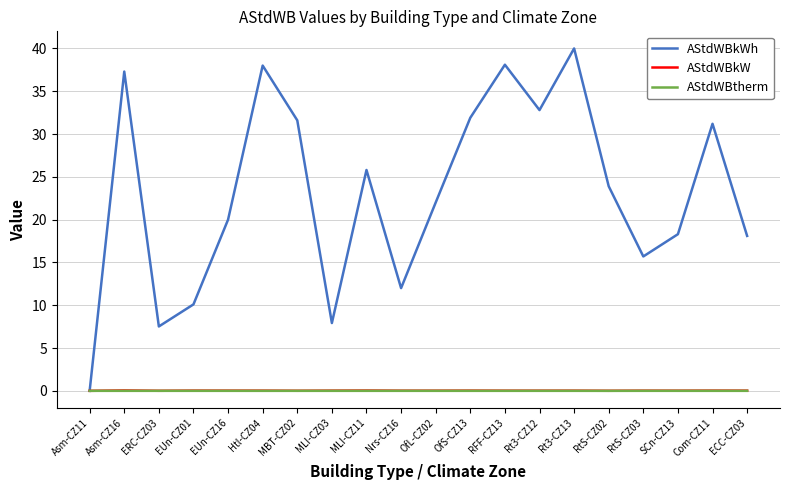

Which series has the largest total across all categories?

AStdWBkWh